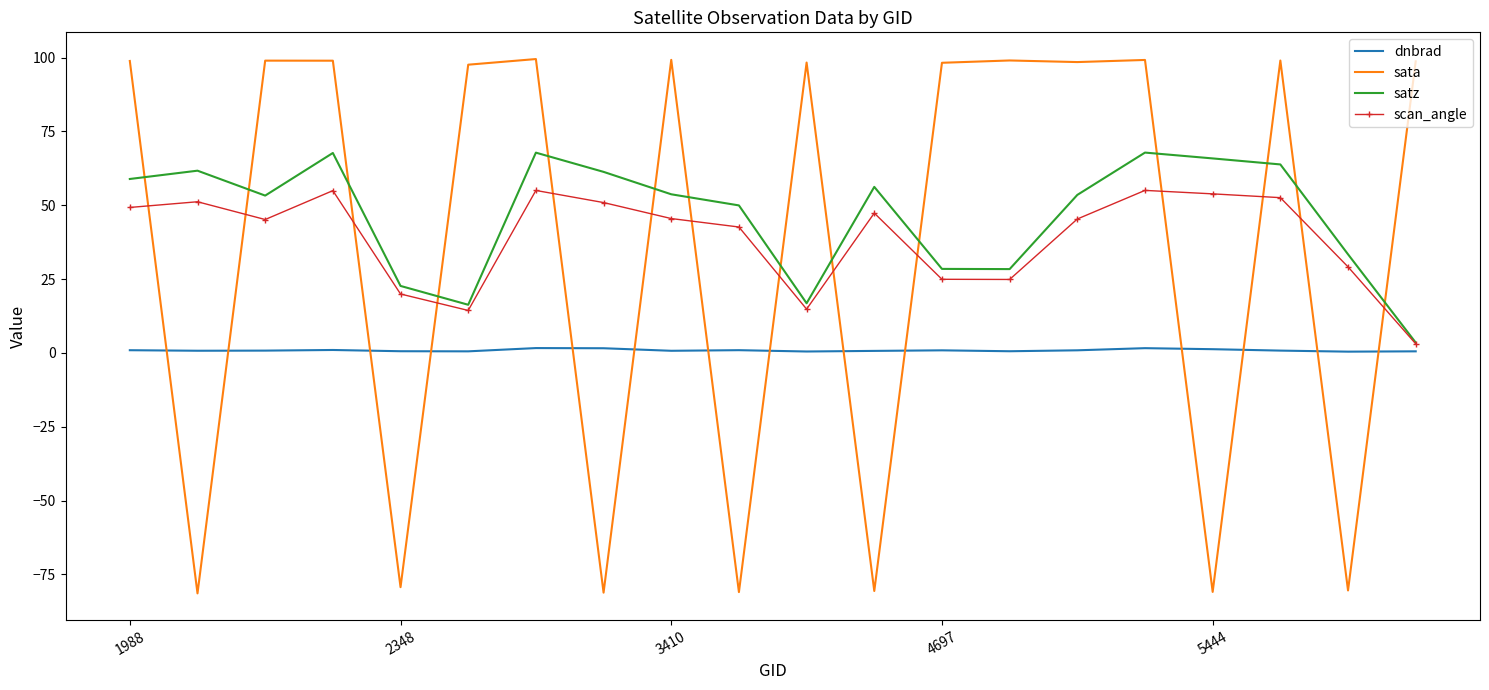

List the series in order of their peak value, lowest first.

dnbrad, scan_angle, satz, sata